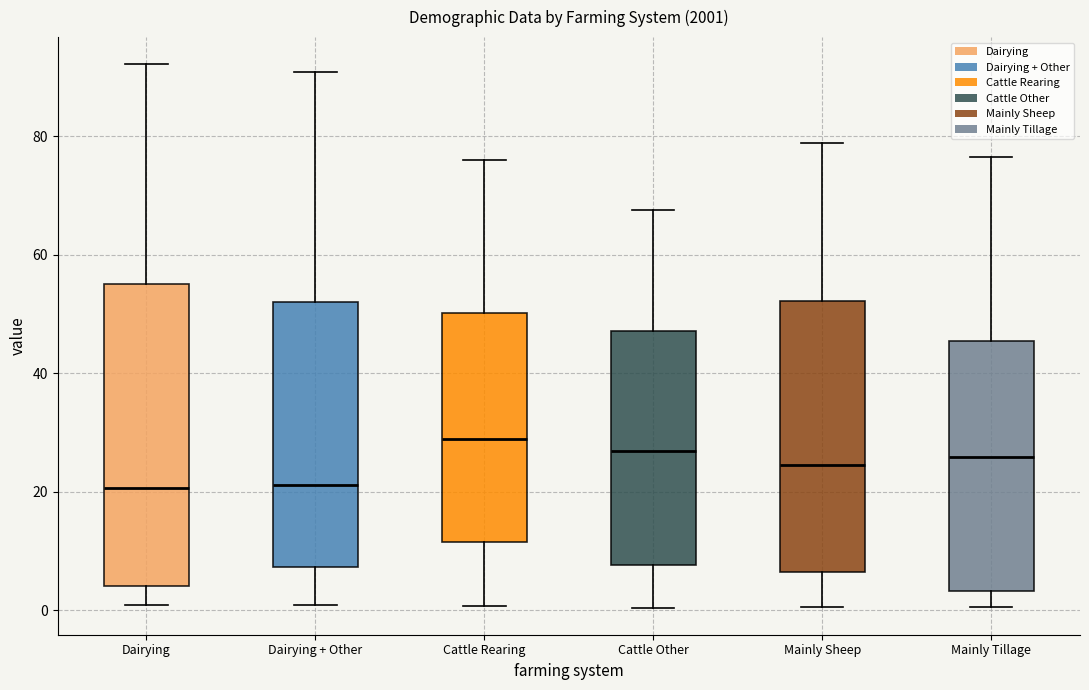

Reading left to right, transcribe this box plot: for each box, give where its median line is, the range the box spans, and where its two whiskers end, as read against the y-axis. The values are not printed on the chart, so give them approximately, as read against the axis.

Dairying: median 20, box 4 to 56, whiskers 0 to 92
Dairying + Other: median 22, box 8 to 52, whiskers 0 to 90
Cattle Rearing: median 28, box 12 to 50, whiskers 0 to 76
Cattle Other: median 26, box 8 to 48, whiskers 0 to 68
Mainly Sheep: median 24, box 6 to 52, whiskers 0 to 78
Mainly Tillage: median 26, box 4 to 46, whiskers 0 to 76